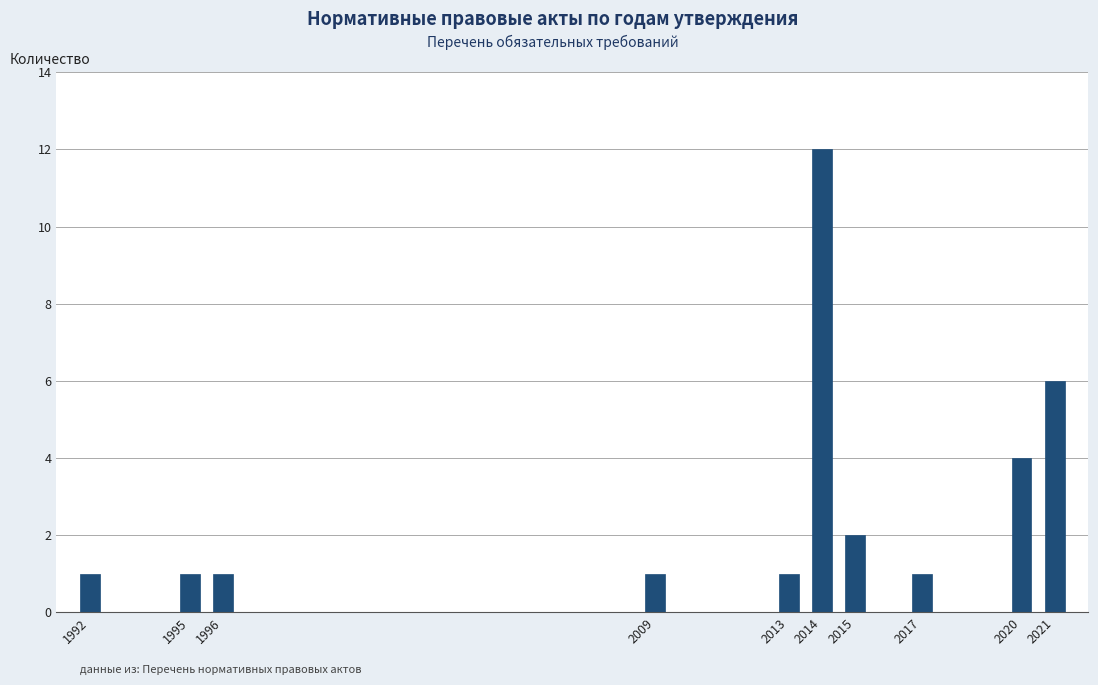

Reading left to right, what are all the values shown in this chart?

1	1	1	1	1	12	2	1	4	6